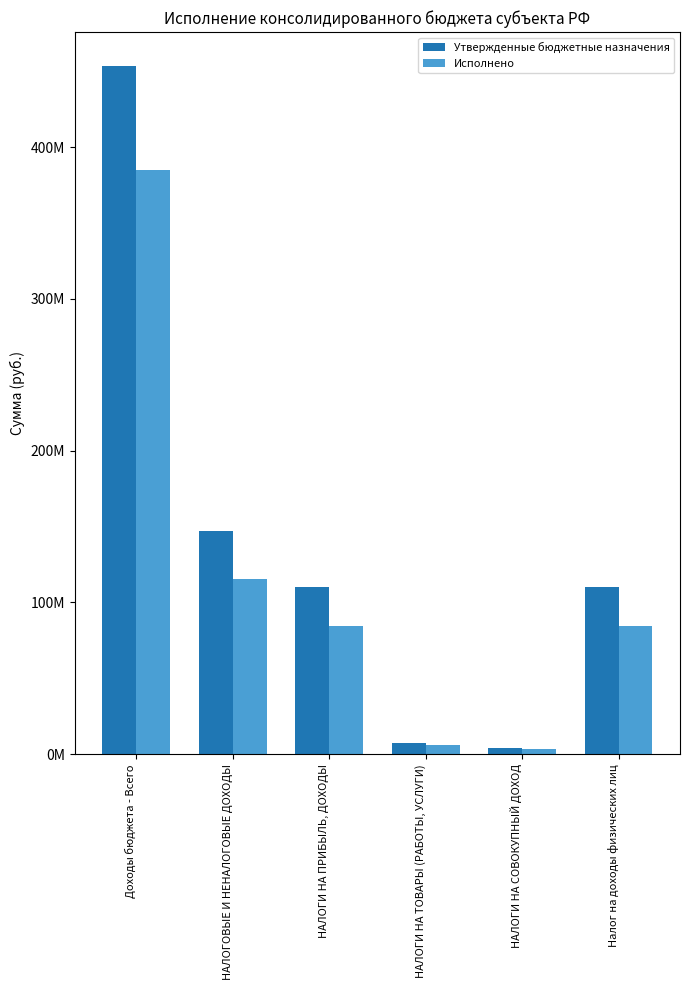

Rank the series by their maximum value, from lowest to highest.

Исполнено, Утвержденные бюджетные назначения